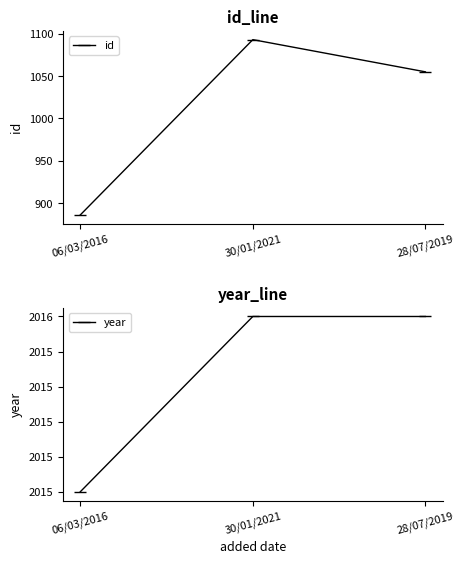

At 28/07/2019, list the series in order from largest to smallest.

year, id